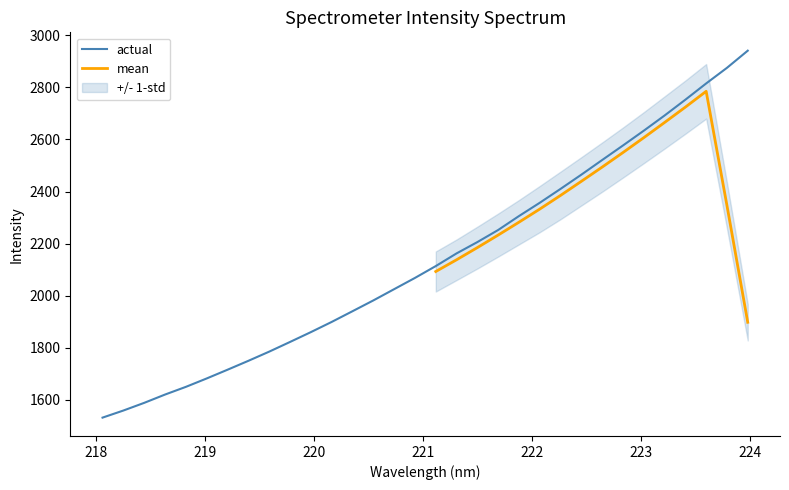

List the labels in order of value, largest first.

223.9802, 223.7895, 223.5987, 223.408, 223.2172, 223.0264, 222.8355, 222.6447, 222.4538, 222.263, 222.0721, 221.8812, 221.6902, 221.4993, 221.3083, 221.1174, 220.9264, 220.7354, 220.5444, 220.3533, 220.1623, 219.9712, 219.7801, 219.589, 219.3979, 219.2067, 219.0156, 218.8244, 218.6332, 218.442, 218.2508, 218.0596